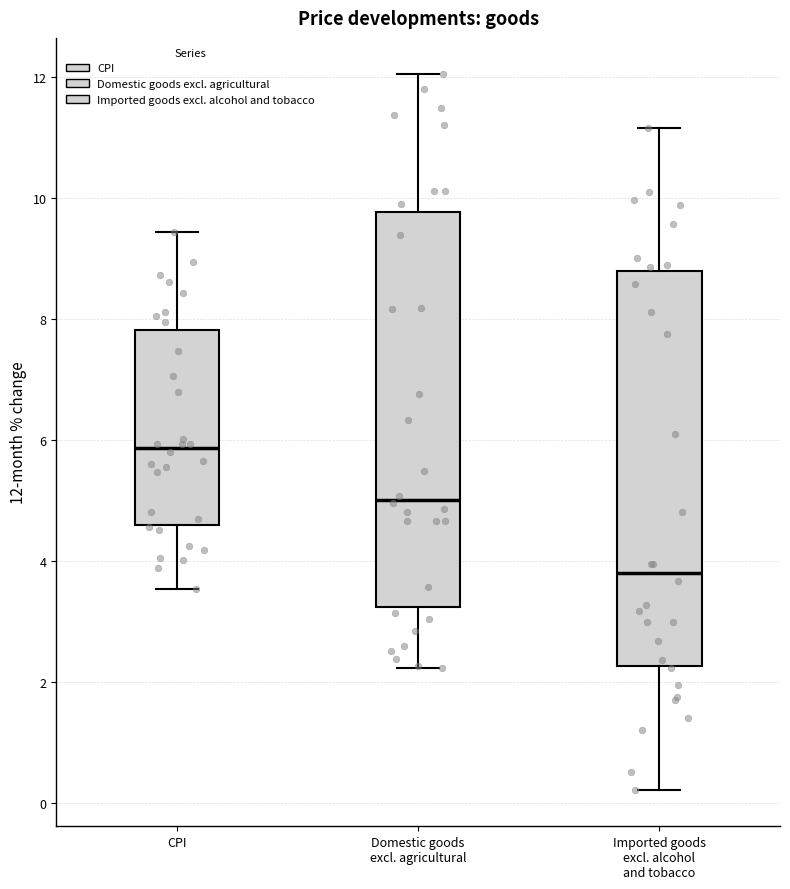

Which box has the lowest median line?

Imported goods excl. alcohol and tobacco